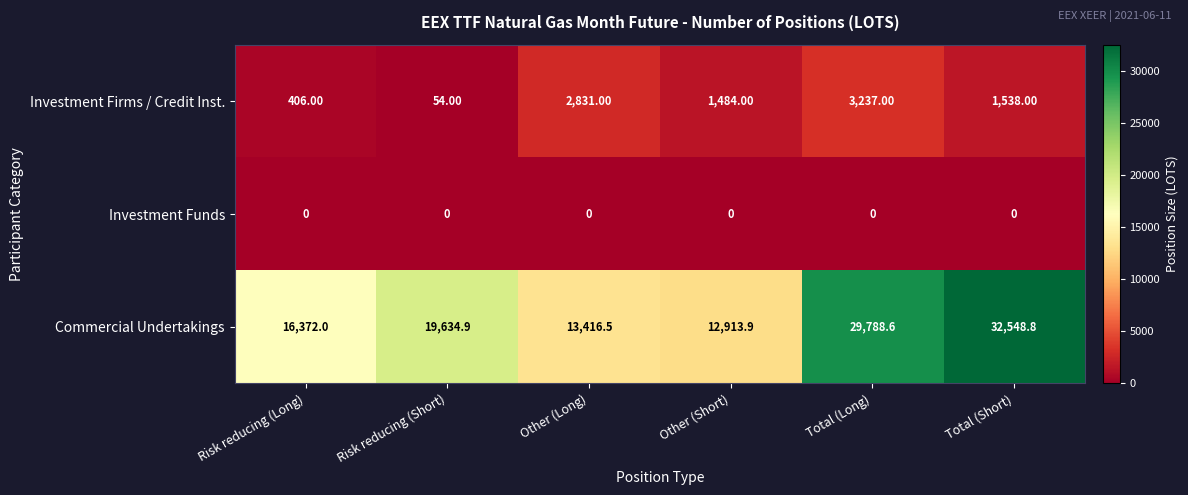

At which category does the chart reach its peak across all series?

Total (Short)